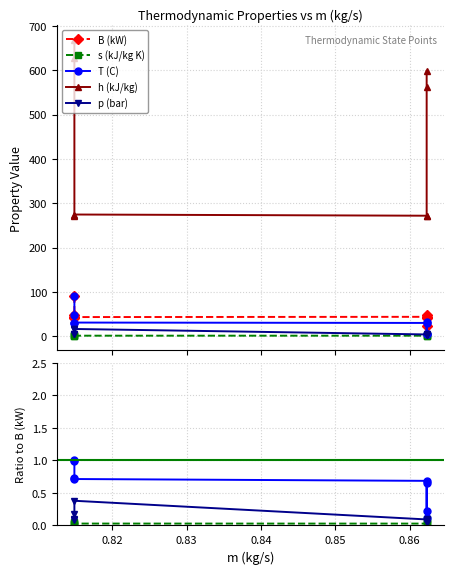

What are all the series names shown in the legend?

B (kW), s (kJ/kg K), T (C), h (kJ/kg), p (bar)